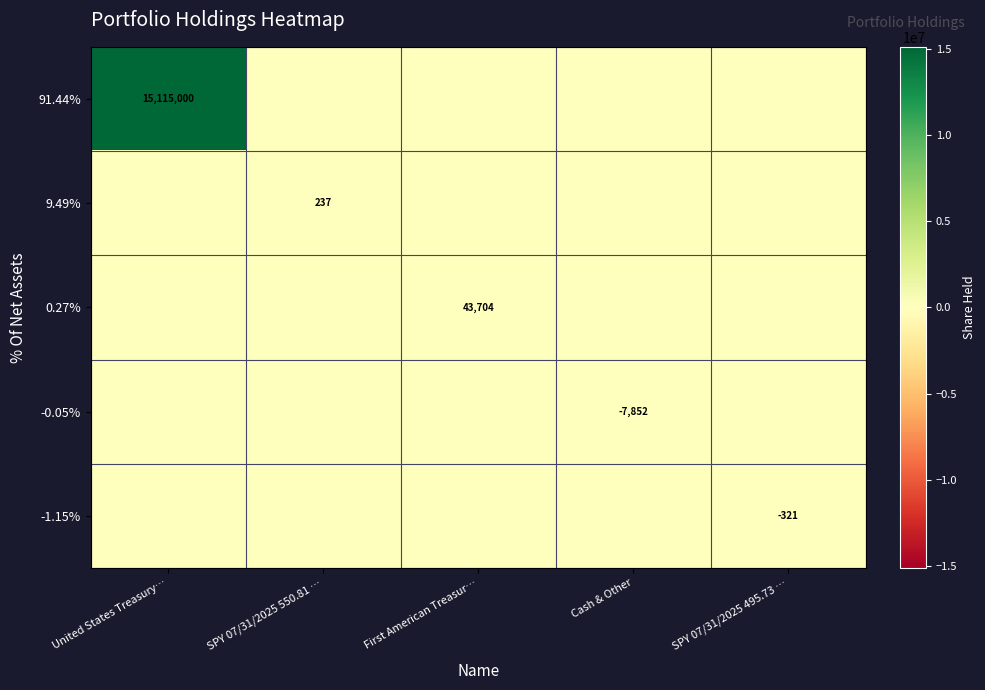

The value of 0.27% at First American Treasur… is 43704. True or false?

True